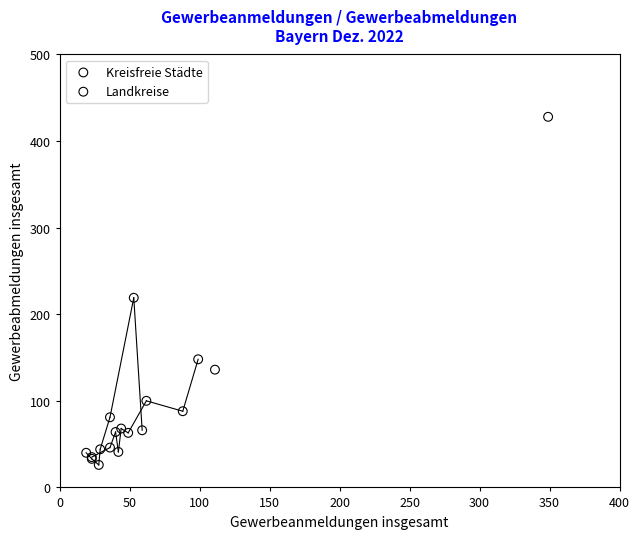

Which series has the widest spread of Y values?

Kreisfreie Städte